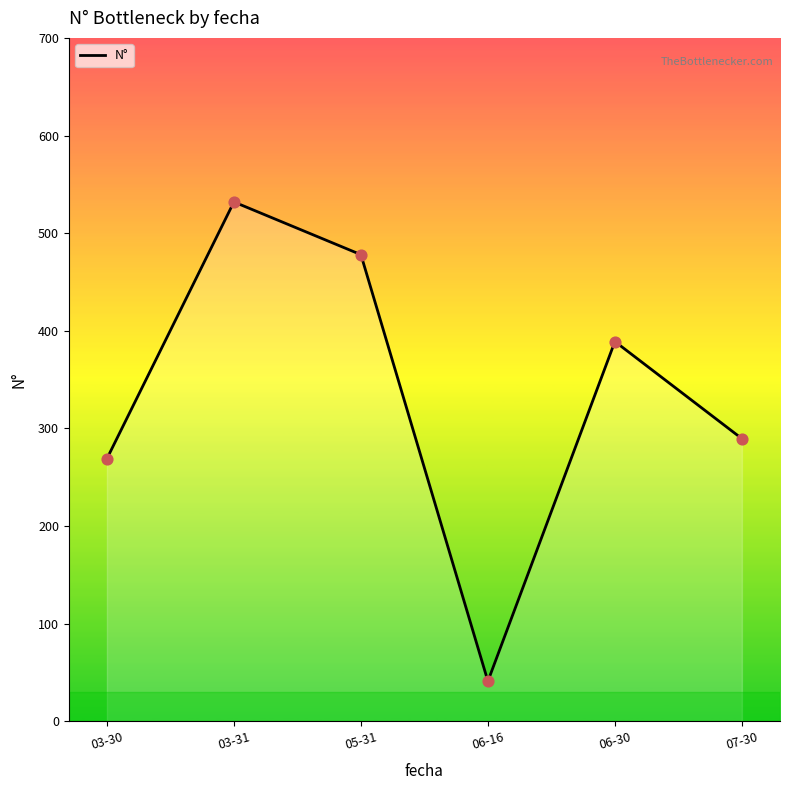

Between 06-16 and 07-30, which is larger?

07-30